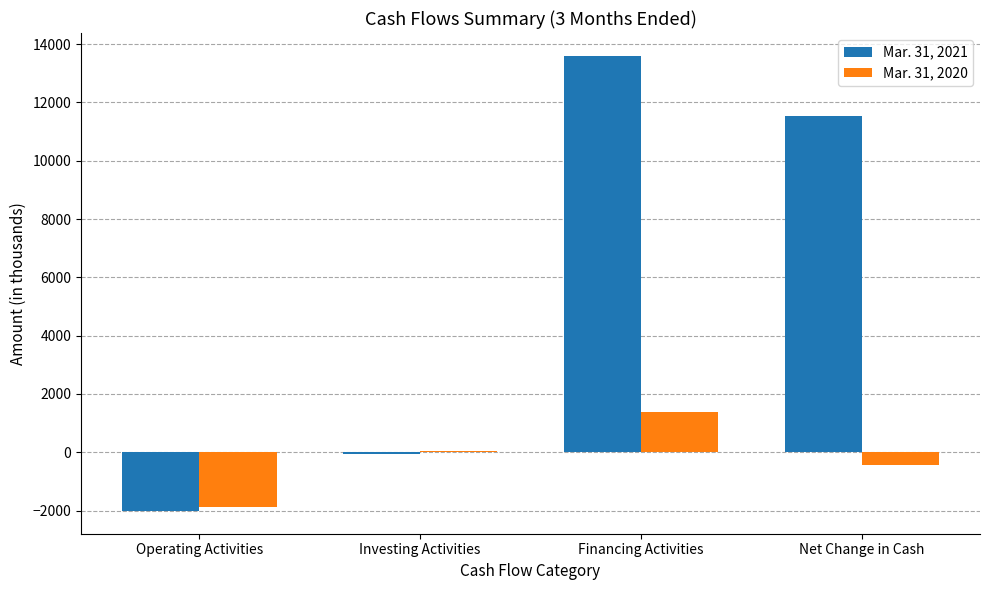

The Mar. 31, 2021 series shows -2015 at Operating Activities. True or false?

True